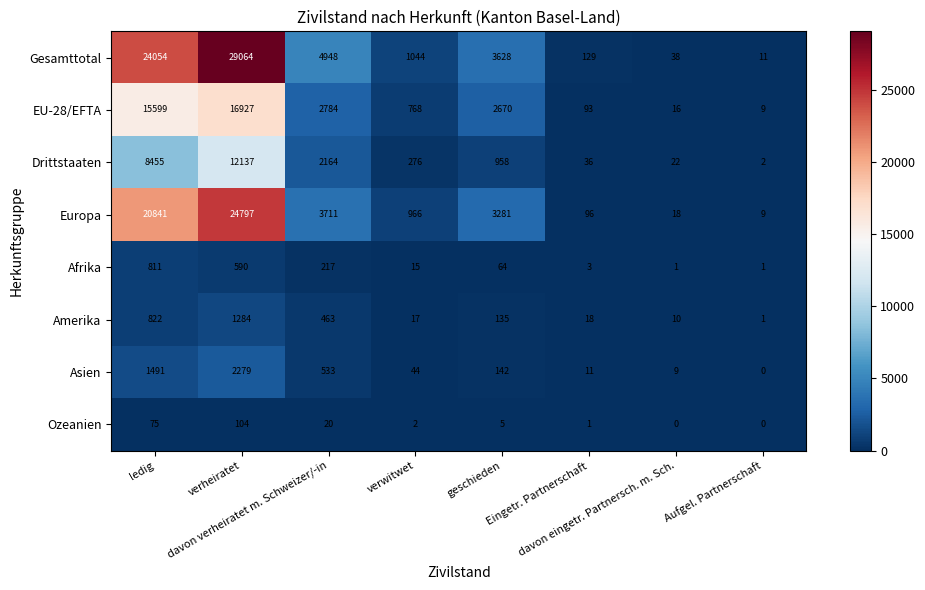

Count the number of categories in the chart.

8